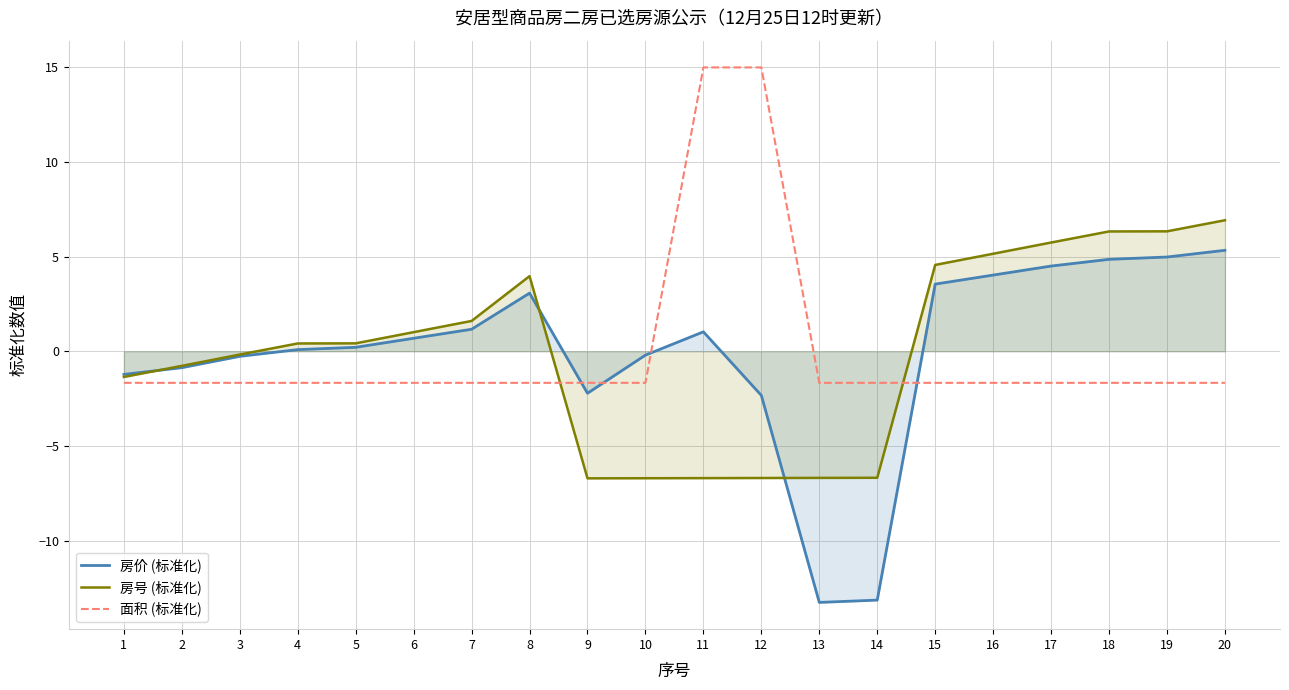

True or false: 房价 (标准化) has more than 1 interior local peaks.

True